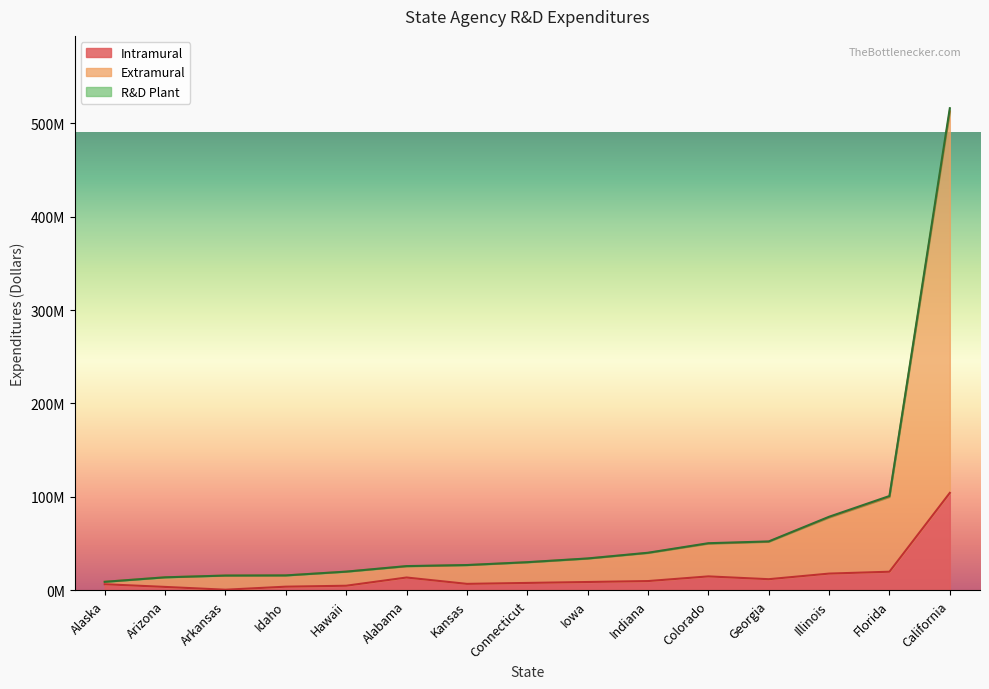

Does the chart display data point markers on the line(s)?

No